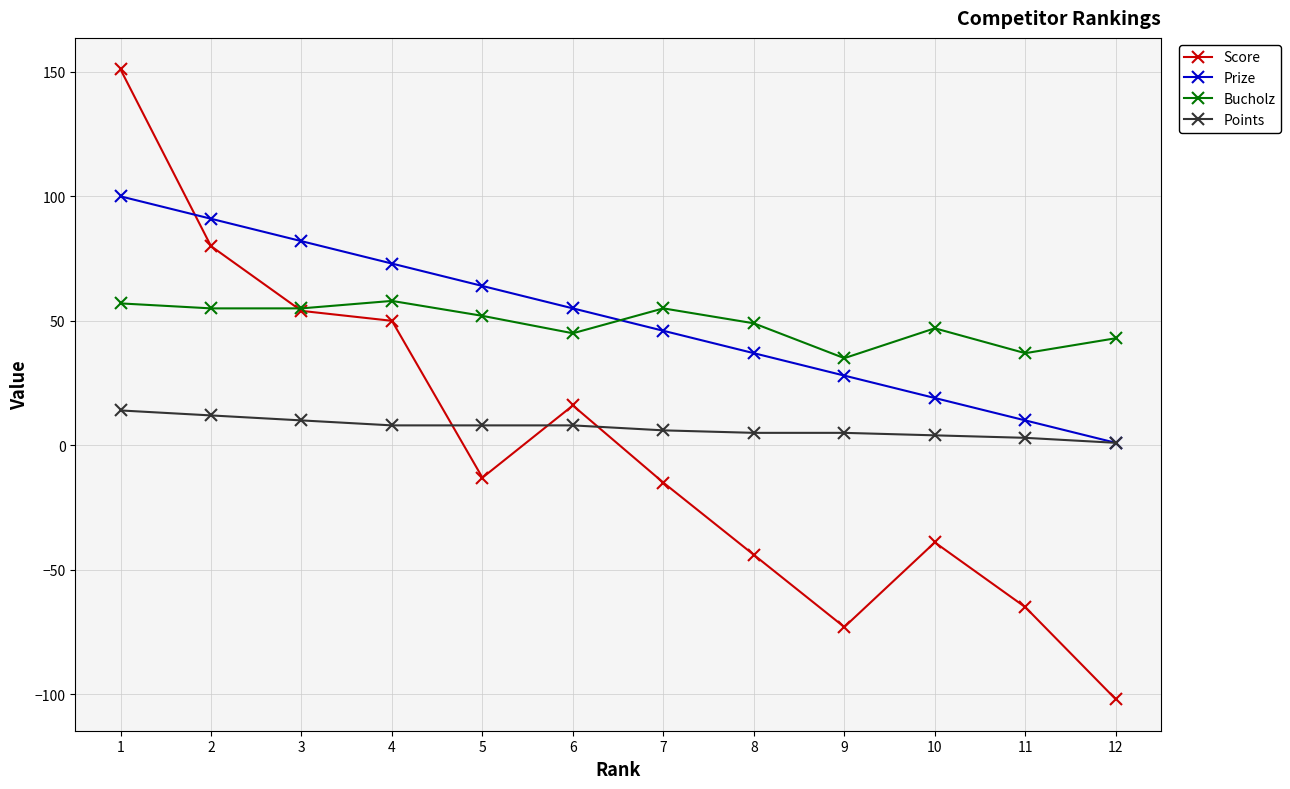

How many lines are shown in the chart?

4